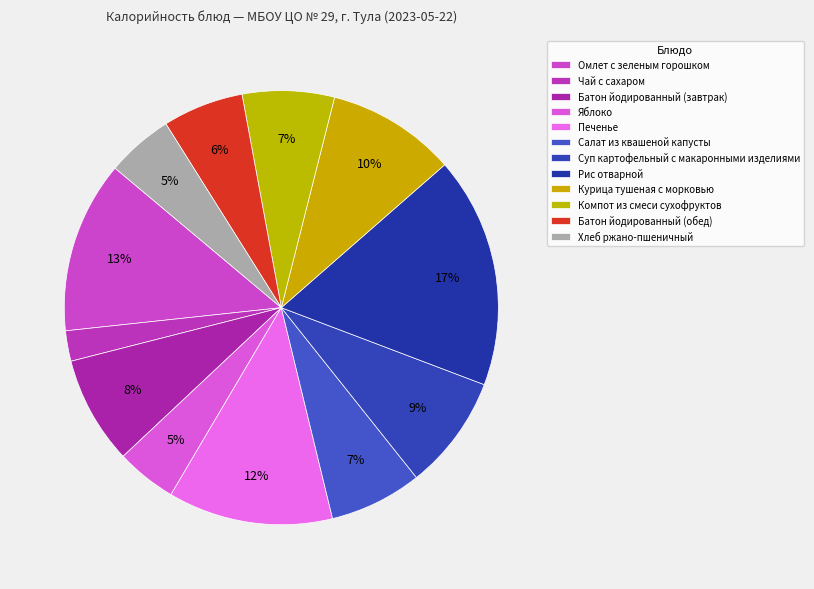

How many segments does this pie chart have?

12